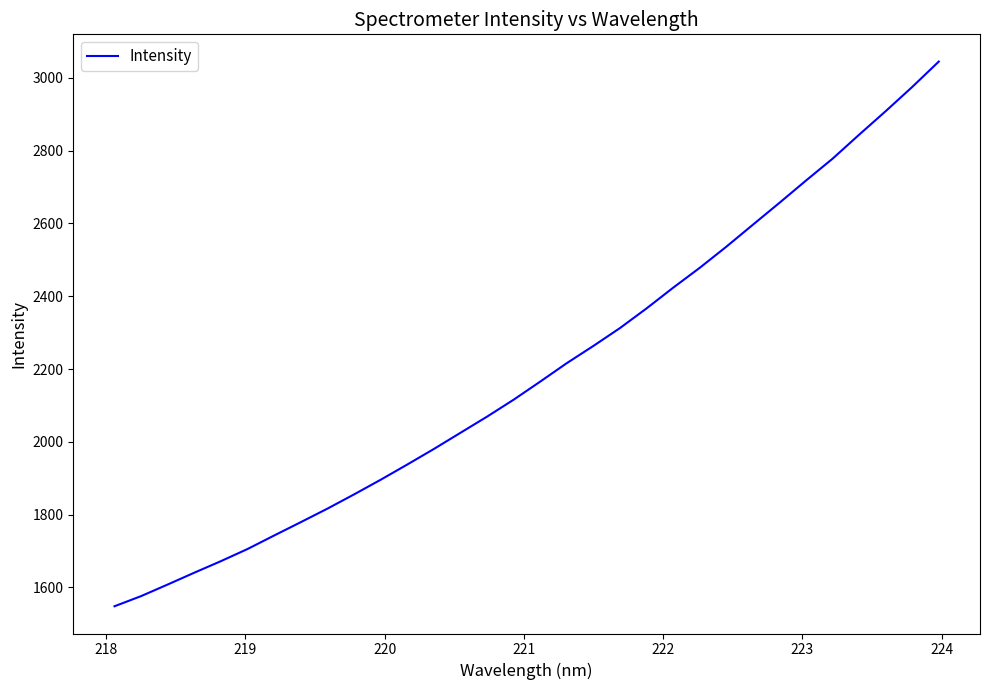

What is the maximum value shown in the chart?

3044.9